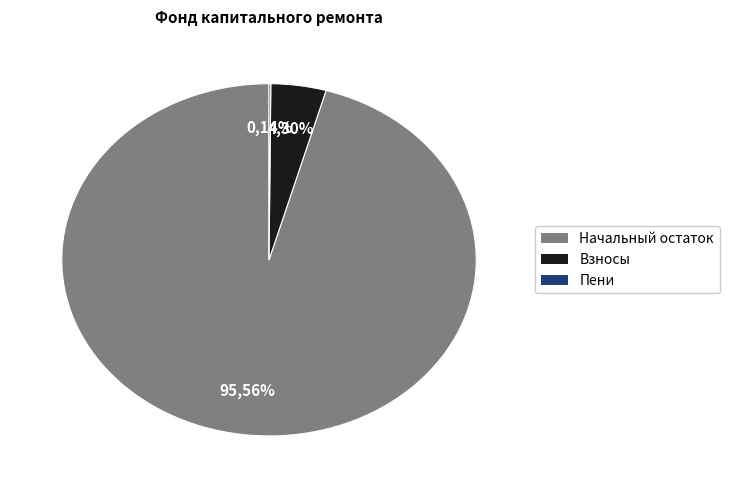

The за счет минимального взноса slice represents 99% of the pie. True or false?

False